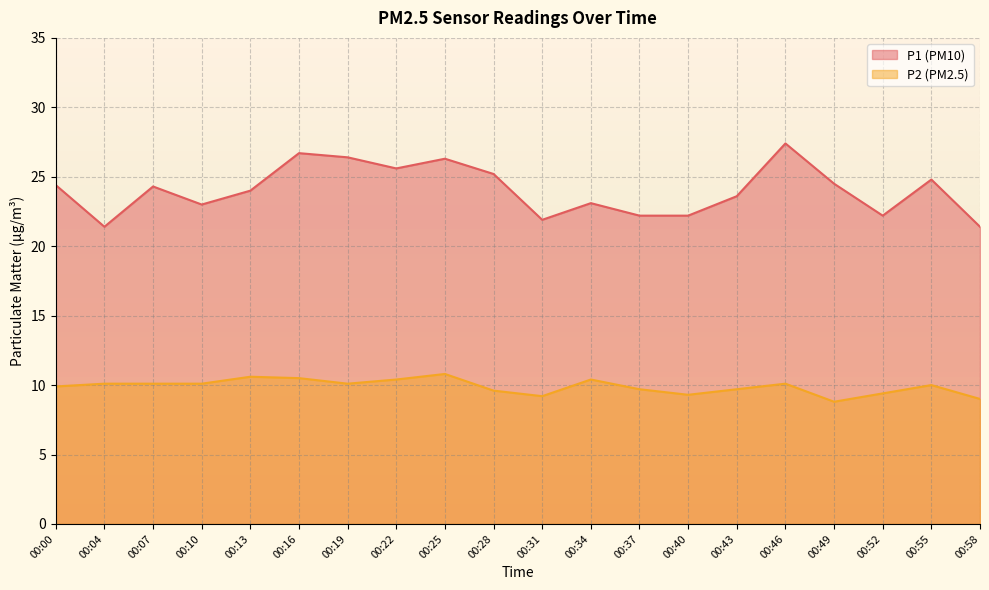

Which series has the widest spread of values?

P1 (PM10)